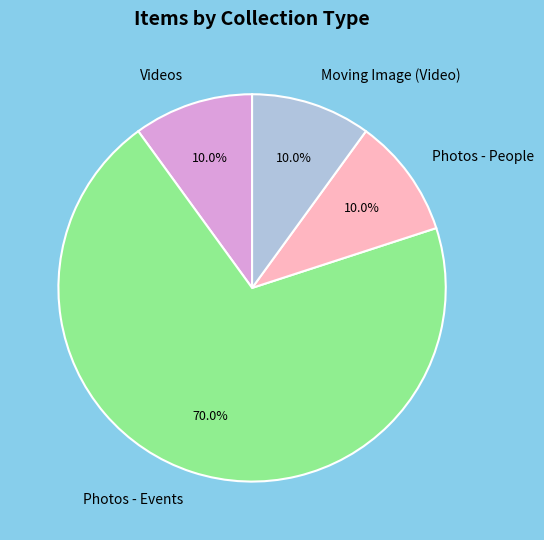

Which slice is the largest?

Photos - Events